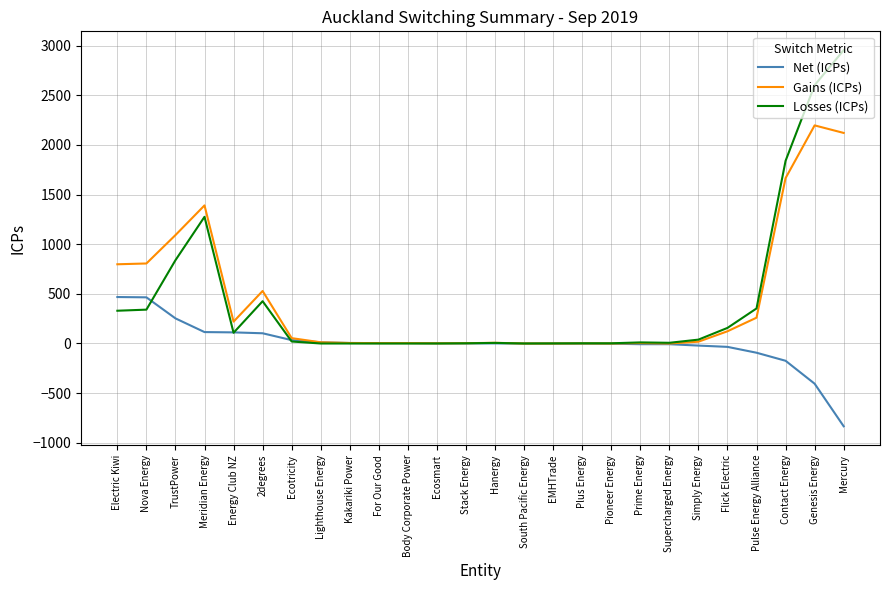

At how many categories does at least one series exceed 2772?

1